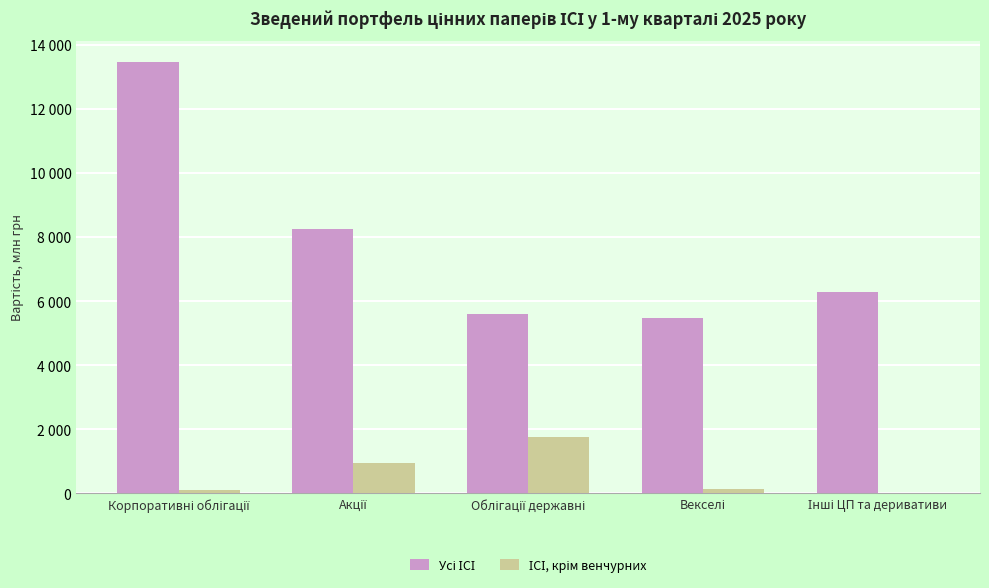

What is the highest value of the ІСІ, крім венчурних series?

1757.4